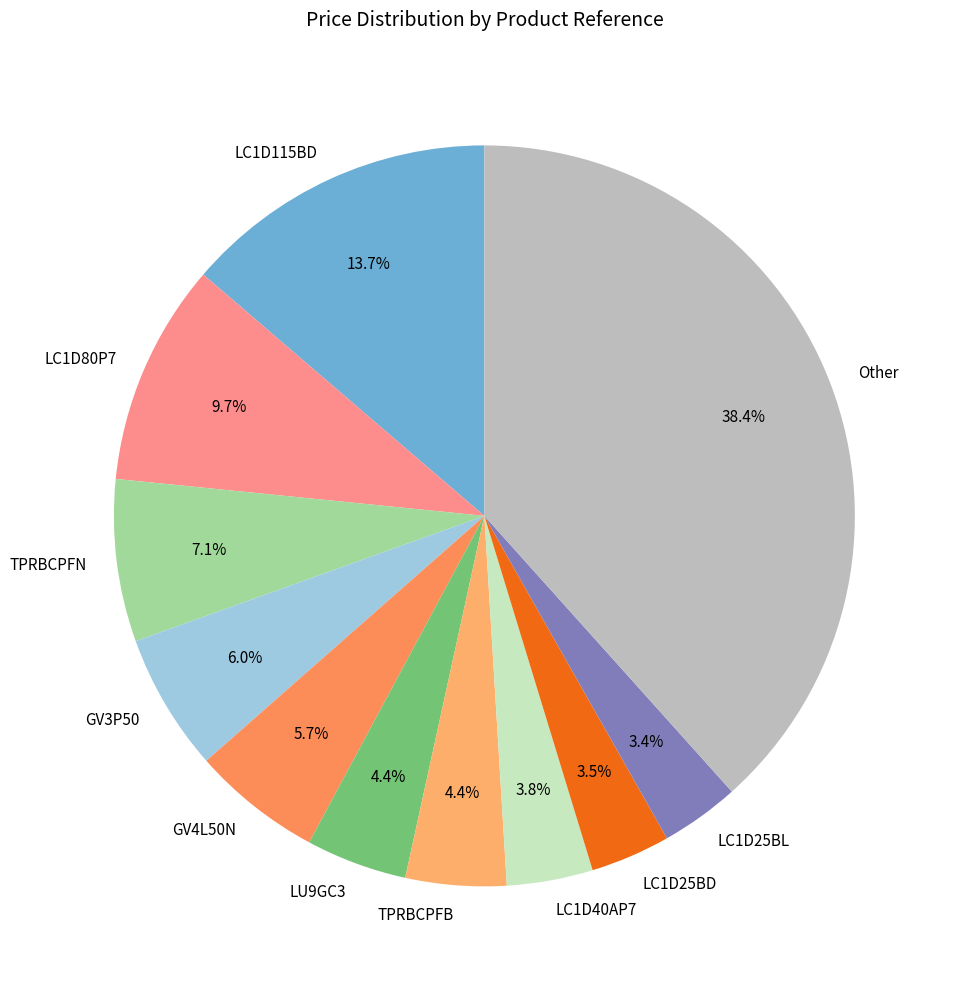

What percentage is NOT represented by LC1D25BD?

96.5%